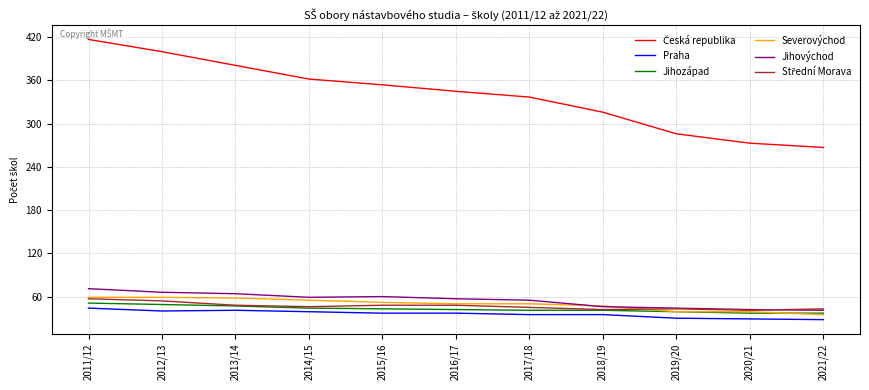

What is the greatest value displayed?

417